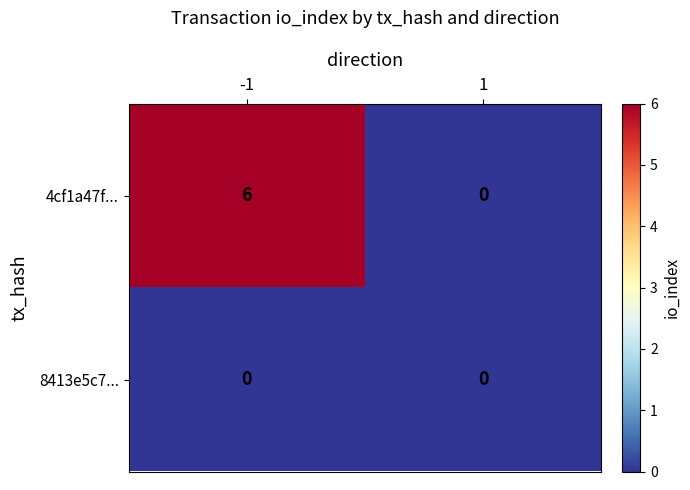

What is the greatest value displayed?

6